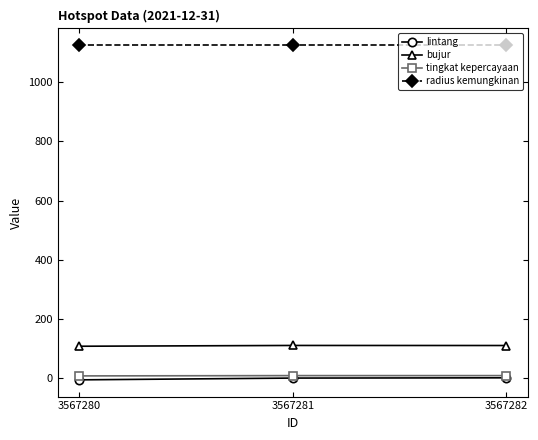

What is the difference between the highest and lowest values at 3567282?

1124.5